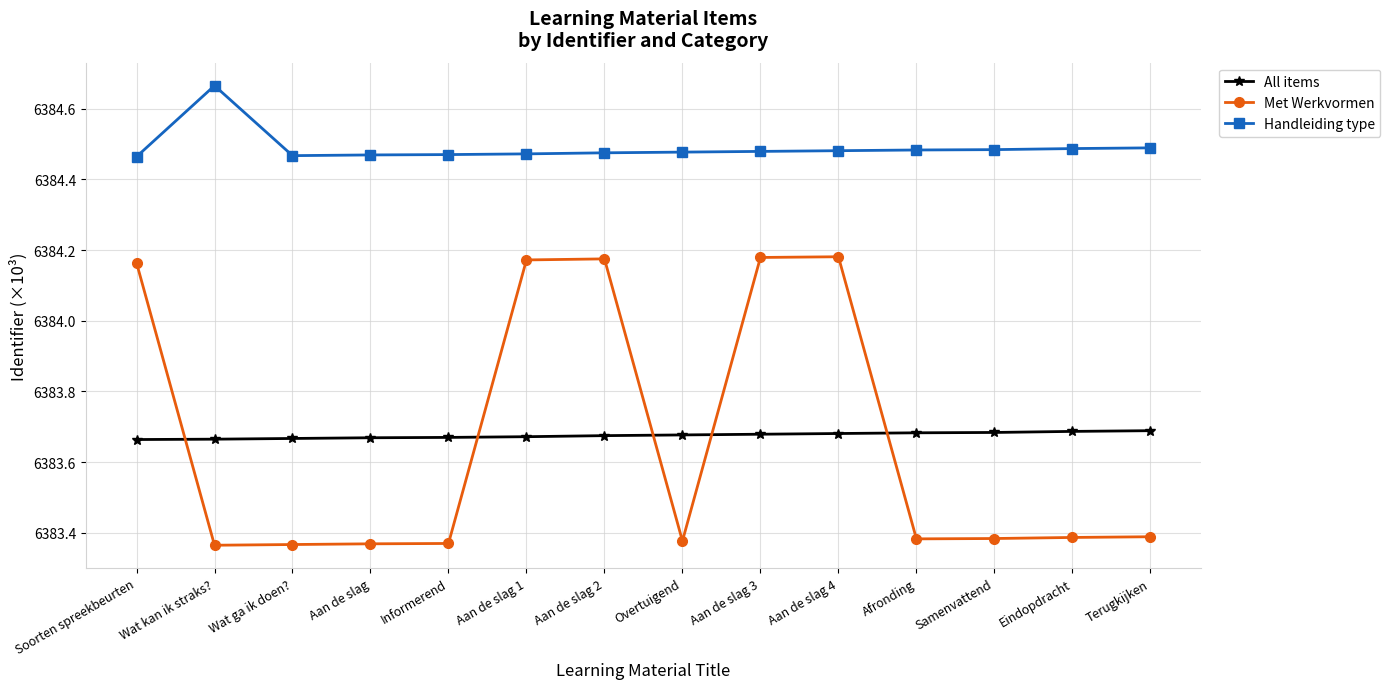

What is the label of the 3rd point from the right?

Samenvattend